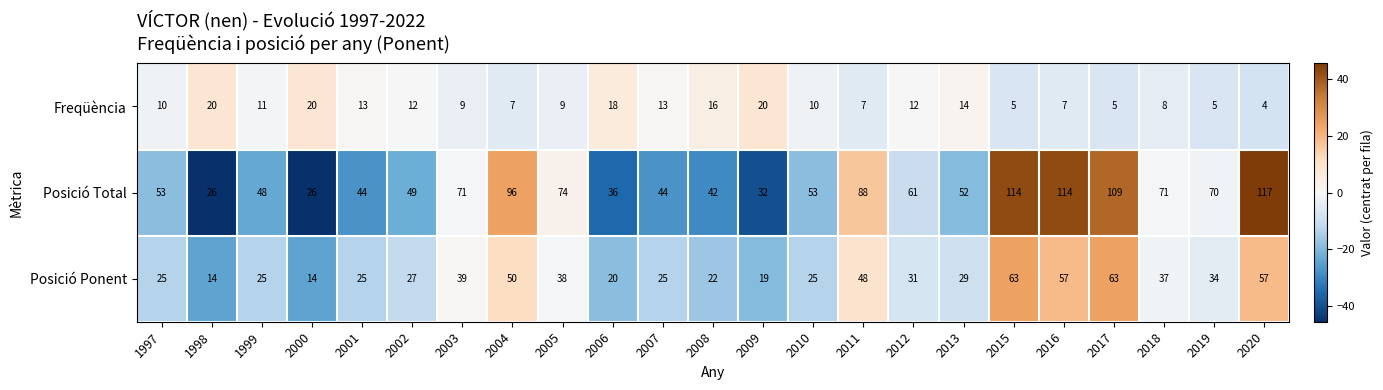

At which category does the chart reach its minimum across all series?

2020